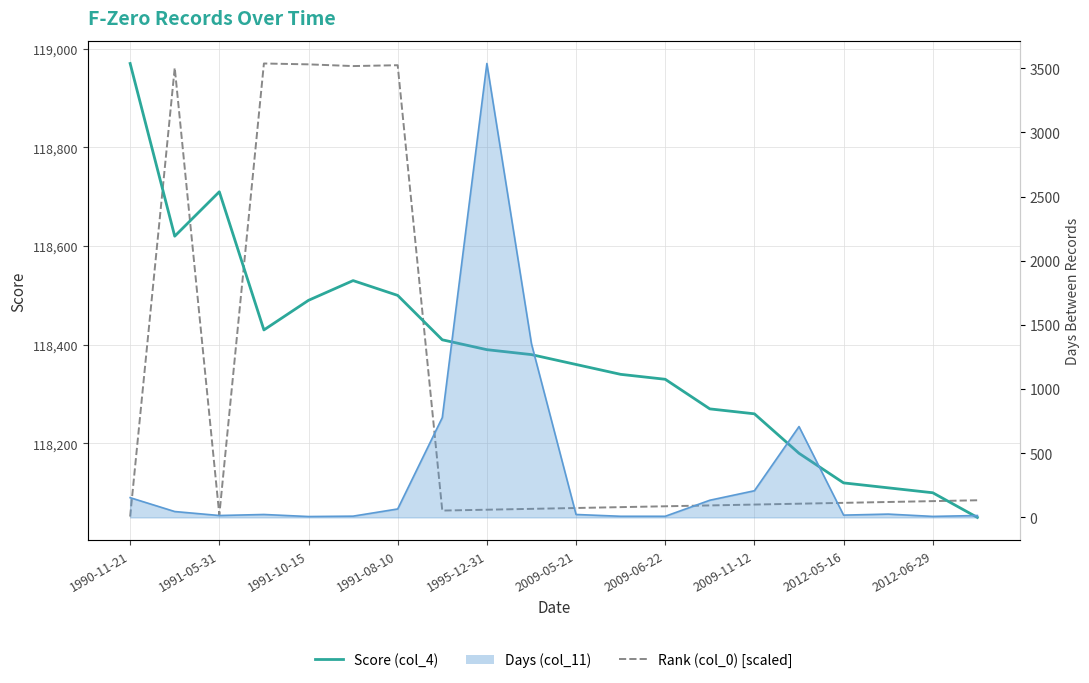

At how many categories does at least one series exceed 118356?

11